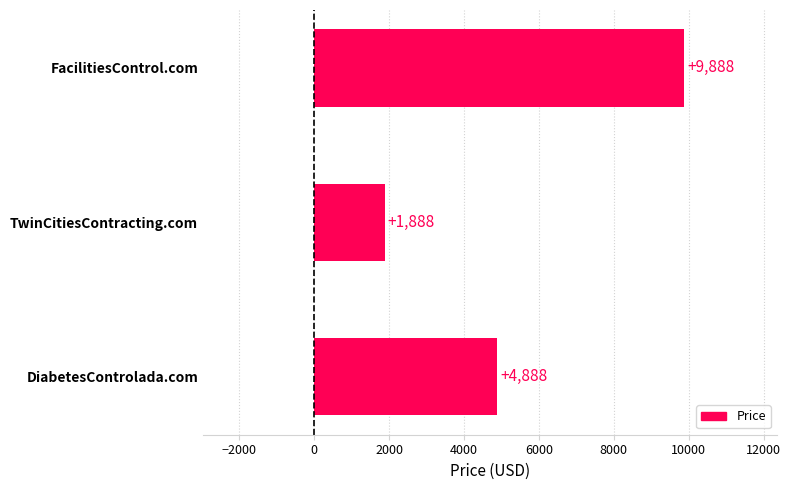

How many bars are there in total?

3